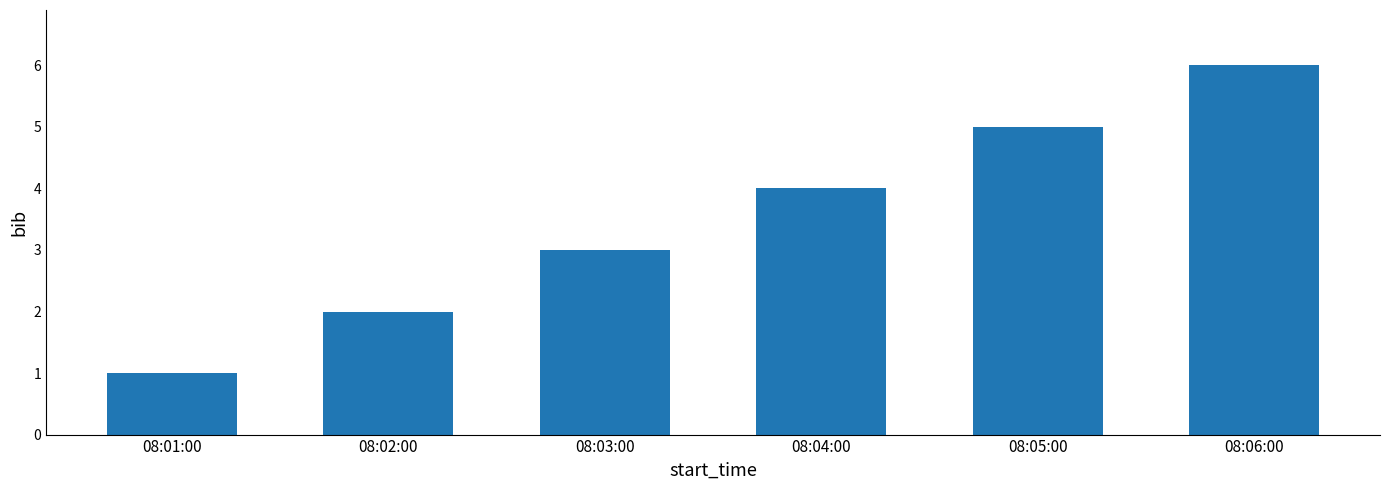

Reading left to right, list all the values displayed in this chart.

08:01:00=1	08:02:00=2	08:03:00=3	08:04:00=4	08:05:00=5	08:06:00=6